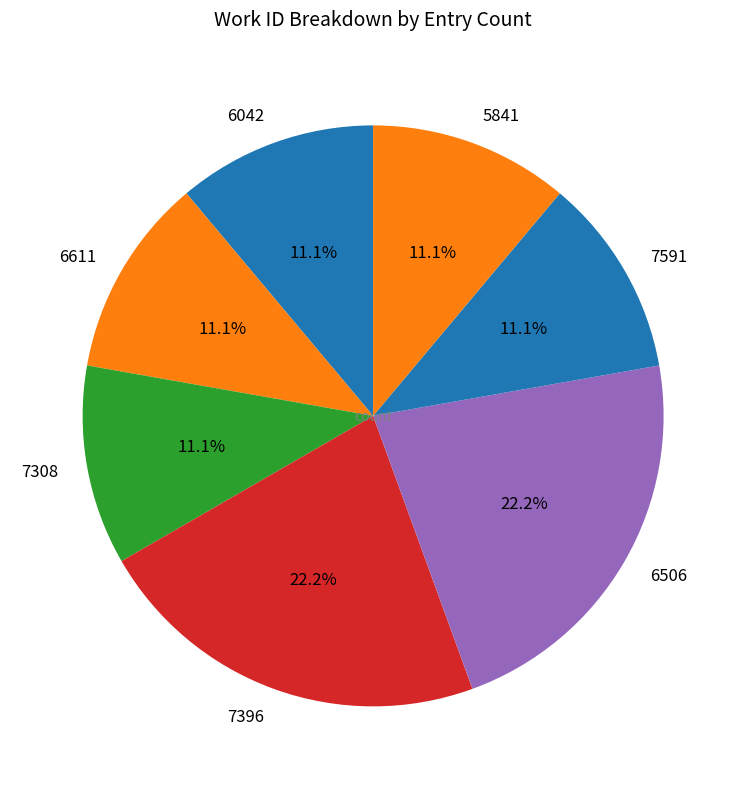

Approximately how many times larger is the value at 7591 compared to 6042?

1.0